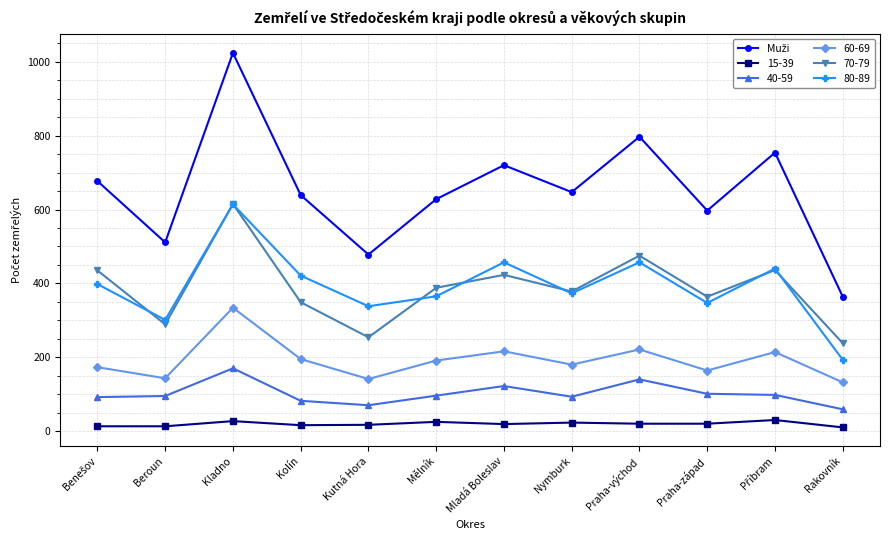

What is the spread (max minus min) of values at Kladno?

997